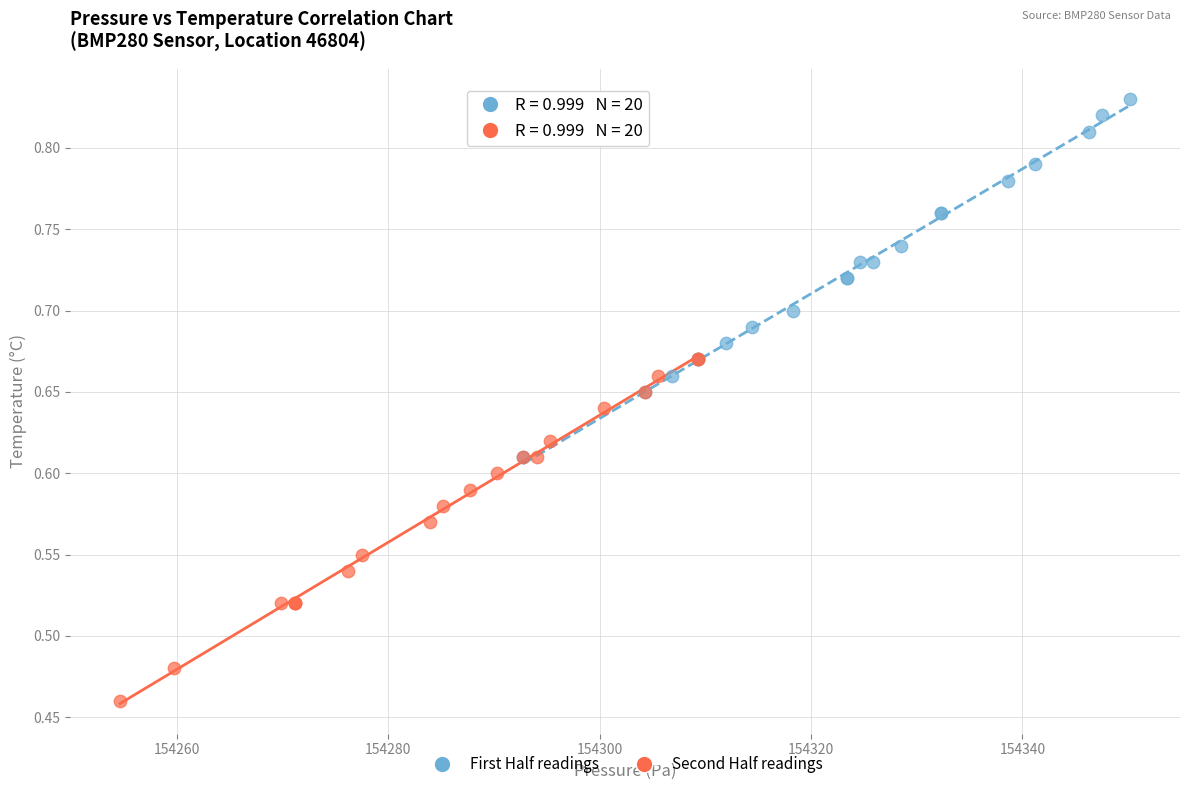

Which series reaches the minimum Y coordinate?

Second Half readings